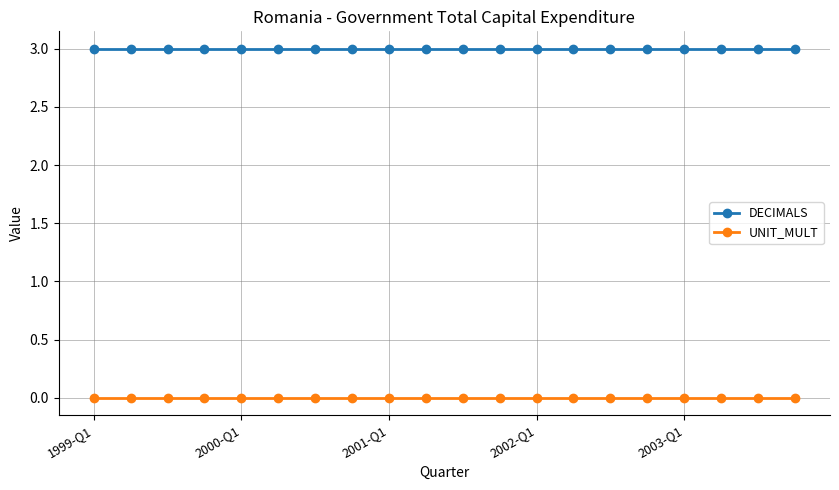

What is the maximum value for DECIMALS?

3